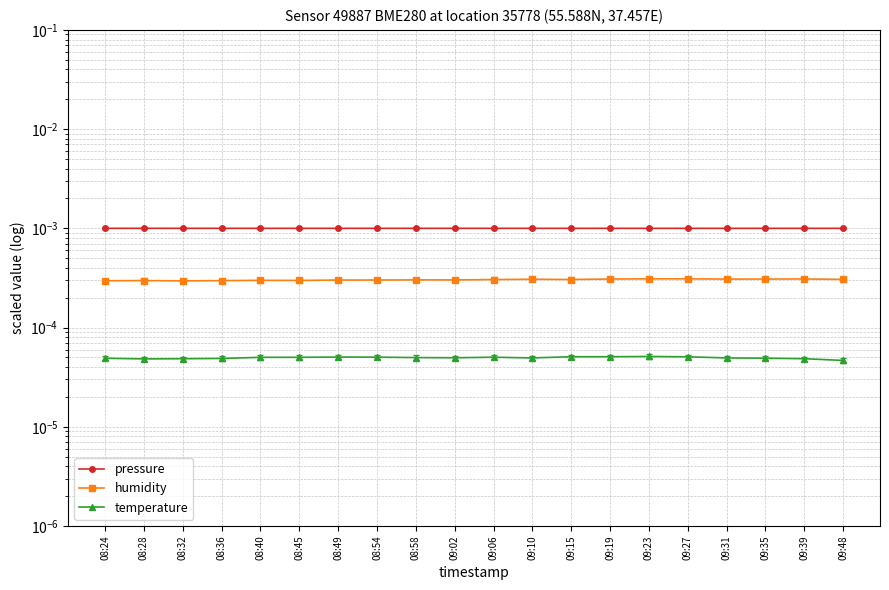

True or false: humidity and pressure intersect in this chart.

False